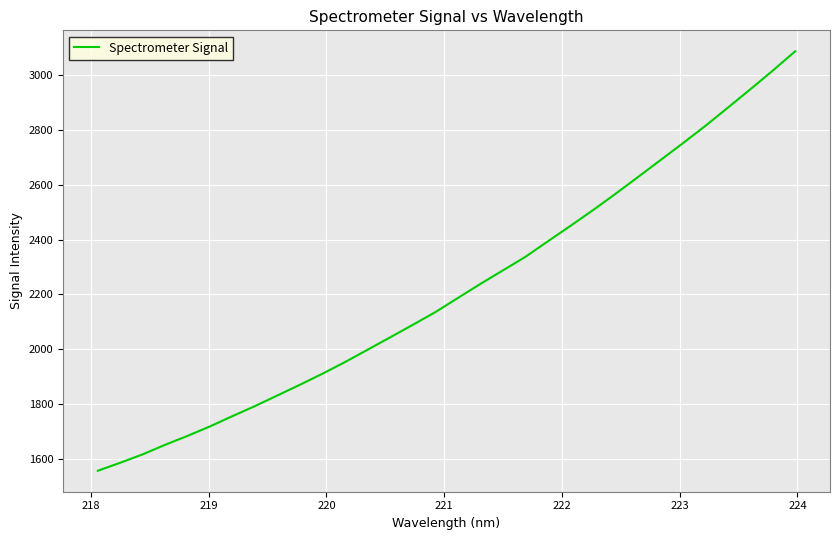

What is the difference between the maximum and minimum values?

1528.2